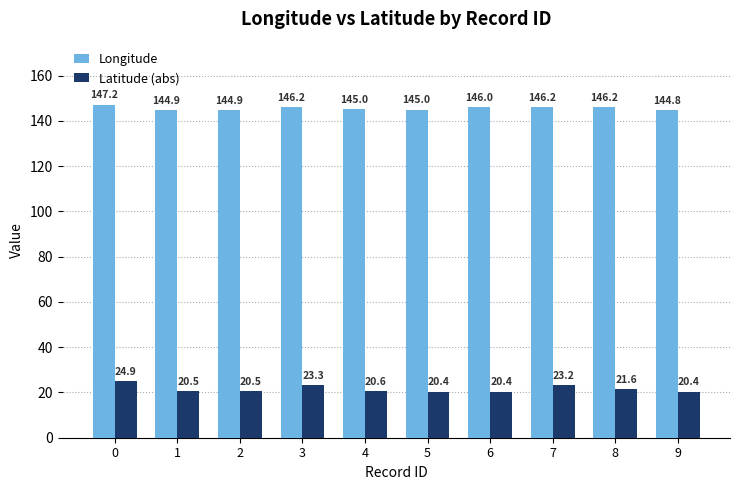

Reading left to right, what are all the values shown in this chart?

Longitude: 0=147.2	1=144.9	2=144.9	3=146.2	4=145.0	5=145.0	6=146.0	7=146.2	8=146.2	9=144.8
Latitude (abs): 0=24.9	1=20.5	2=20.5	3=23.3	4=20.6	5=20.4	6=20.4	7=23.2	8=21.6	9=20.4